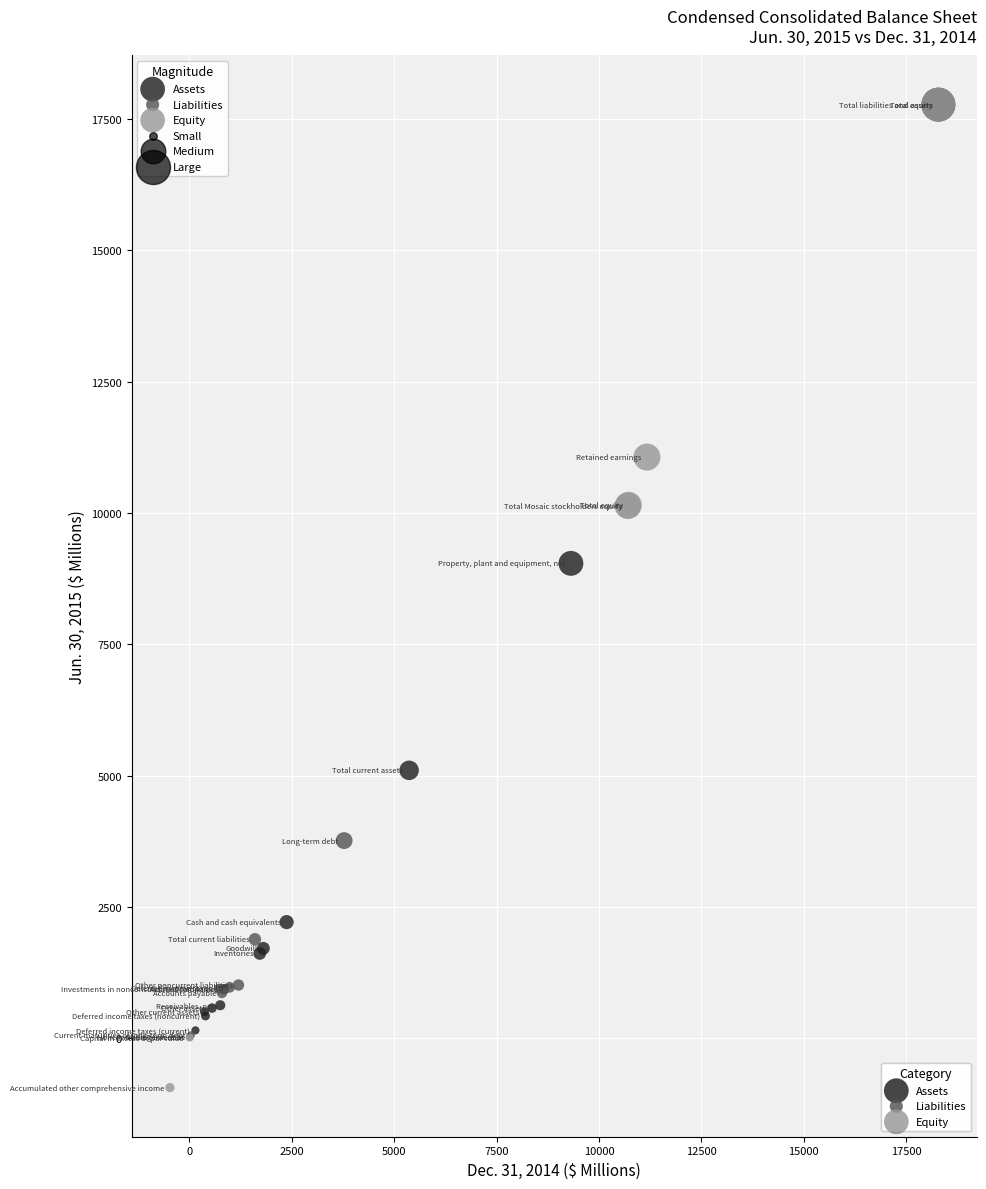

Which series has the widest spread of Y values?

Equity